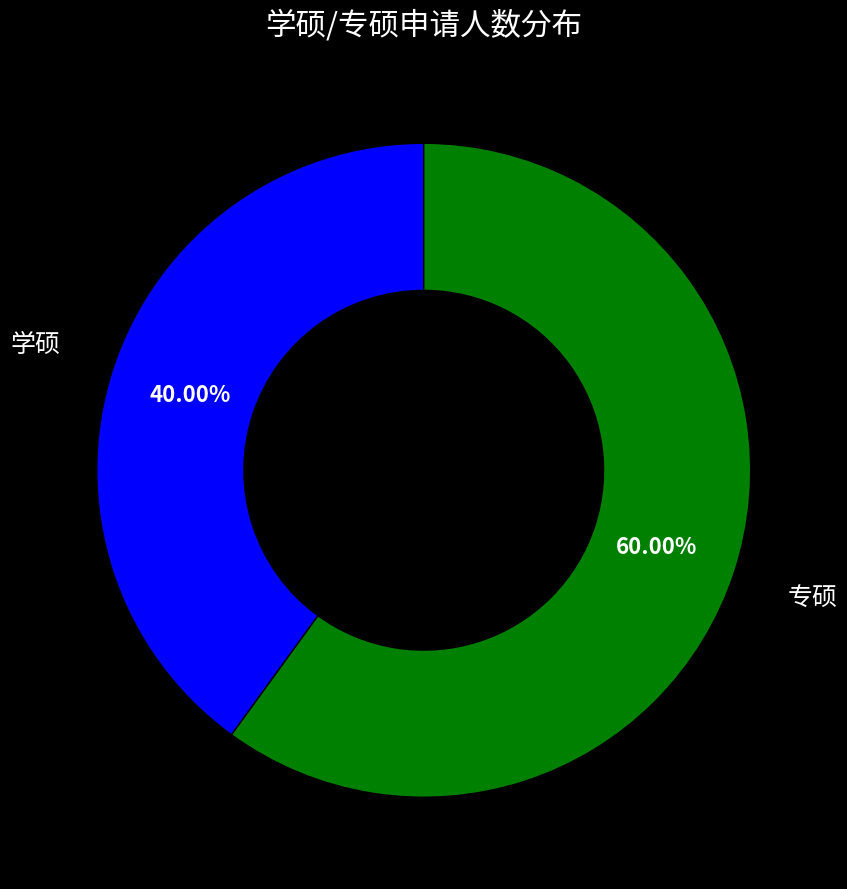

Which has a higher value, 学硕 or 专硕?

专硕